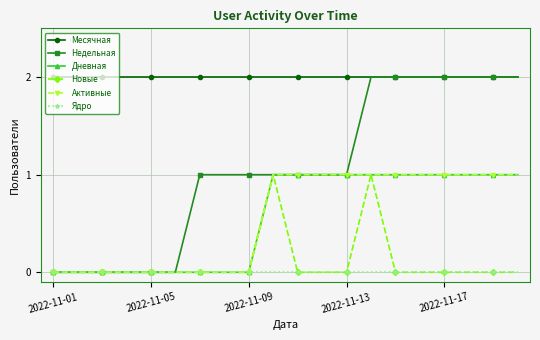

Does the chart have visible grid lines?

Yes